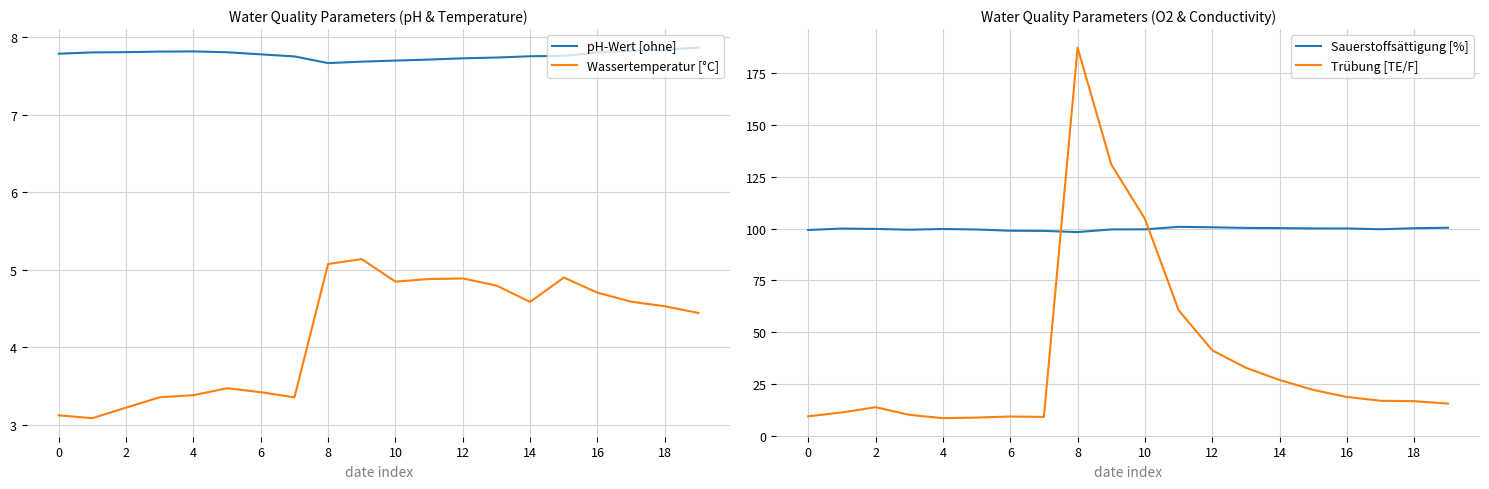

How many values in the Sauerstoffsättigung [%] series exceed 99?

17